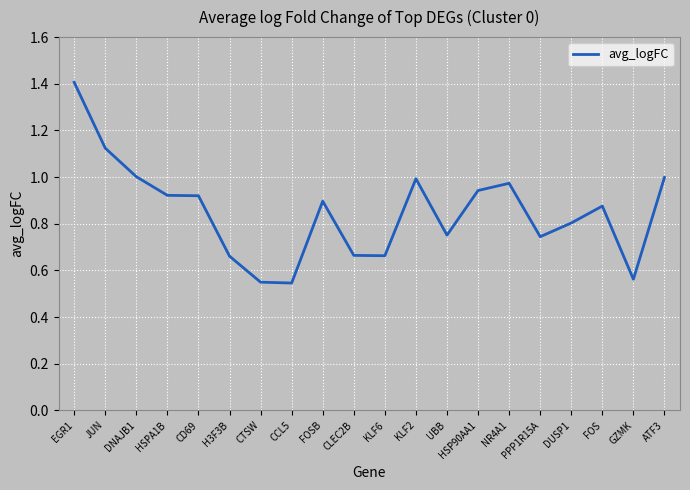

Which category has the highest value across all series?

EGR1